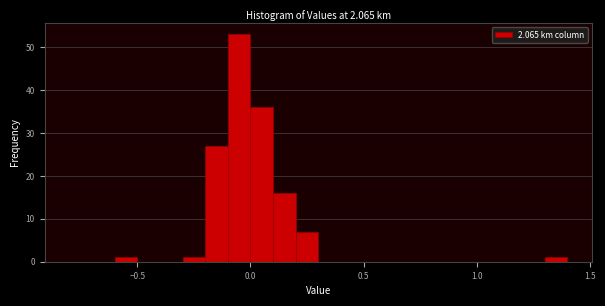

Around what value on the x-axis is the tallest bar? Give the approximate position of its centre, as read against the axis.

-0.05